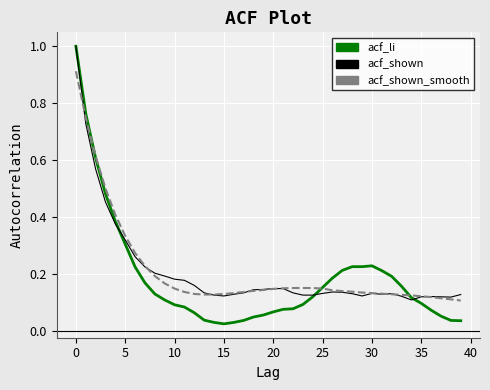

Which series has the largest range (max minus min)?

acf_li